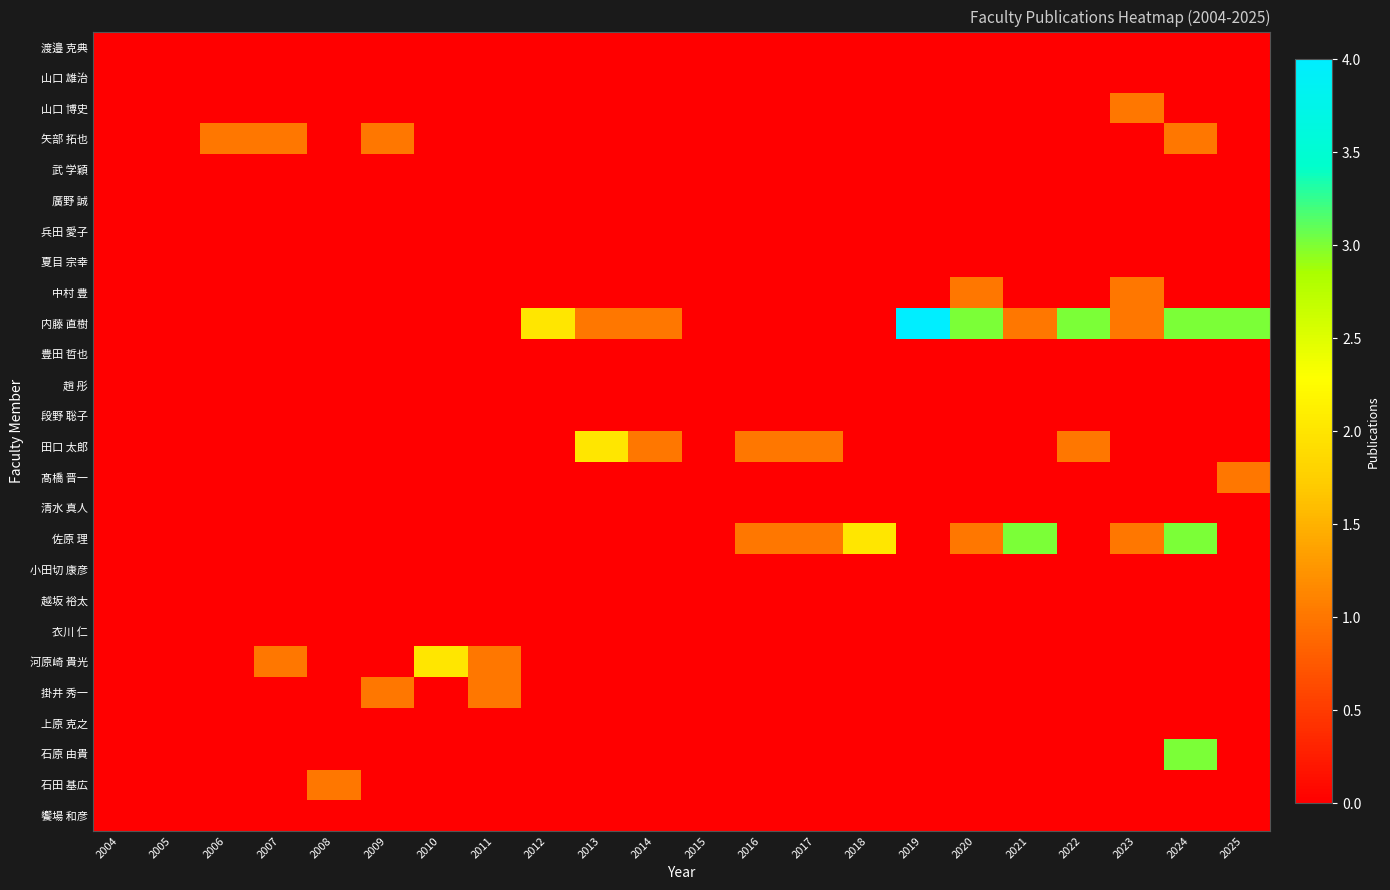

What is the difference between the highest and lowest values at 2017?

1